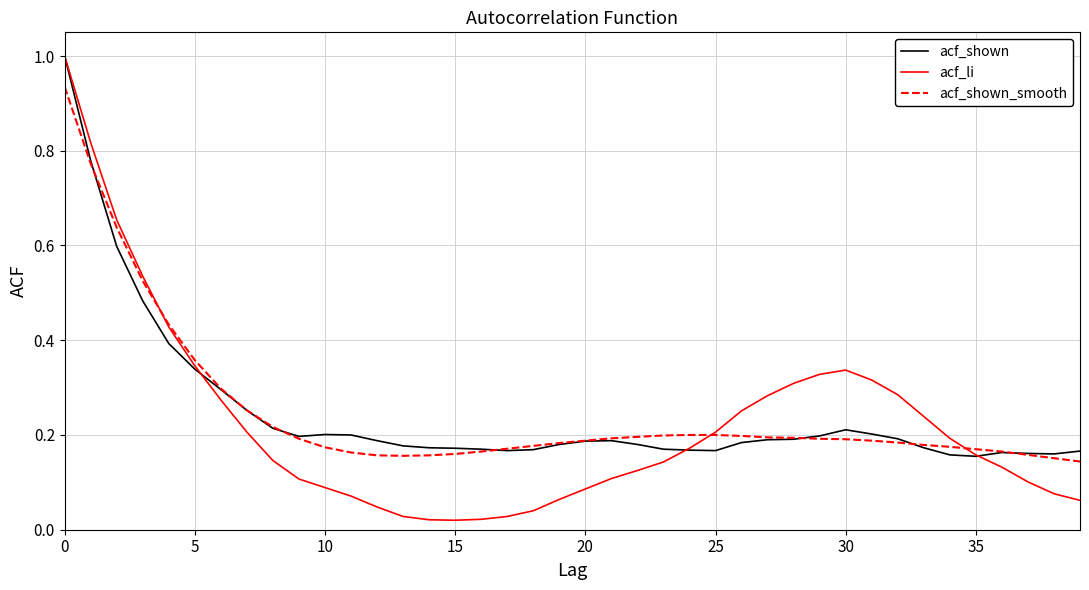

What is the greatest value displayed?

1.0